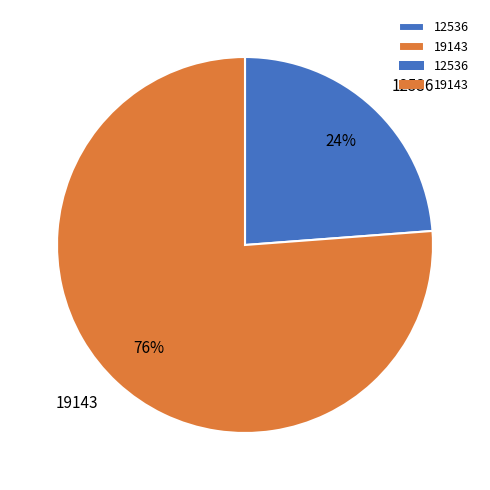

To the nearest percent, what portion does 19143 represent?

76%